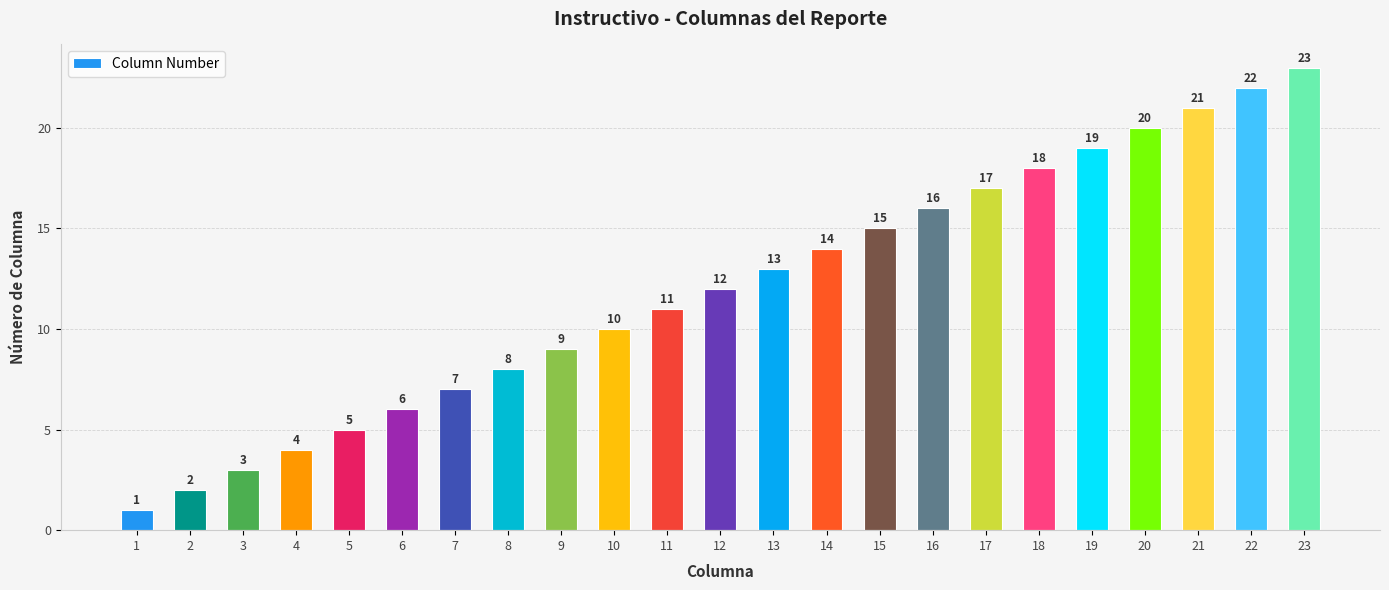

Where is the data nearest to the value 12?

12